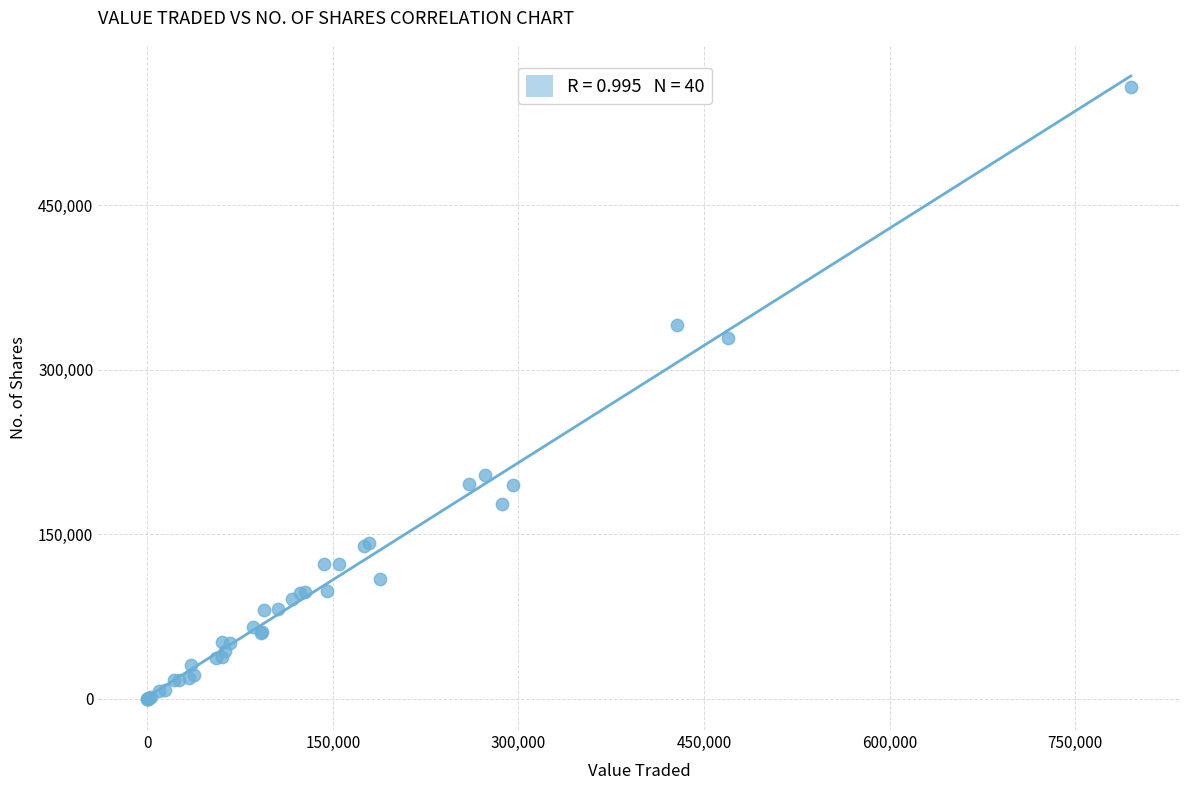

What Y value in the scatter plot is closest to 279018?

329061